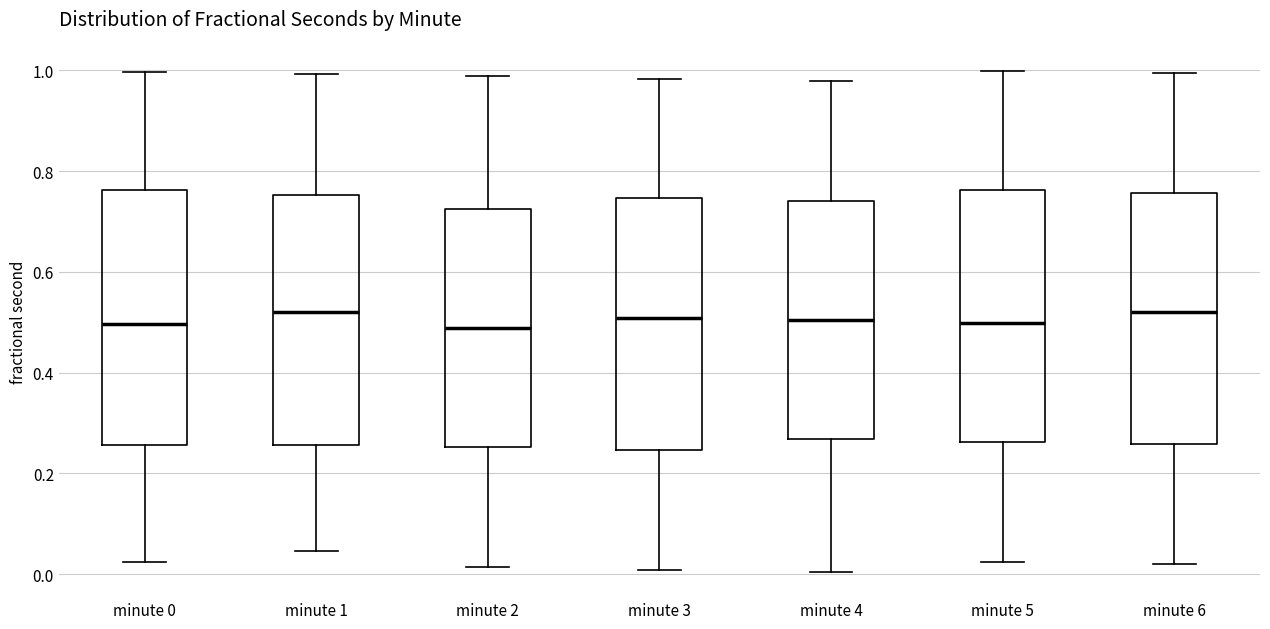

Reading left to right, transcribe this box plot: for each box, give where its median line is, the range the box spans, and where its two whiskers end, as read against the y-axis. The values are not printed on the chart, so give them approximately, as read against the axis.

minute 0: median 0.50, box 0.26 to 0.76, whiskers 0.02 to 1.00
minute 1: median 0.52, box 0.26 to 0.76, whiskers 0.04 to 1.00
minute 2: median 0.48, box 0.26 to 0.72, whiskers 0.02 to 0.98
minute 3: median 0.50, box 0.24 to 0.74, whiskers 0.00 to 0.98
minute 4: median 0.50, box 0.26 to 0.74, whiskers 0.00 to 0.98
minute 5: median 0.50, box 0.26 to 0.76, whiskers 0.02 to 1.00
minute 6: median 0.52, box 0.26 to 0.76, whiskers 0.02 to 1.00